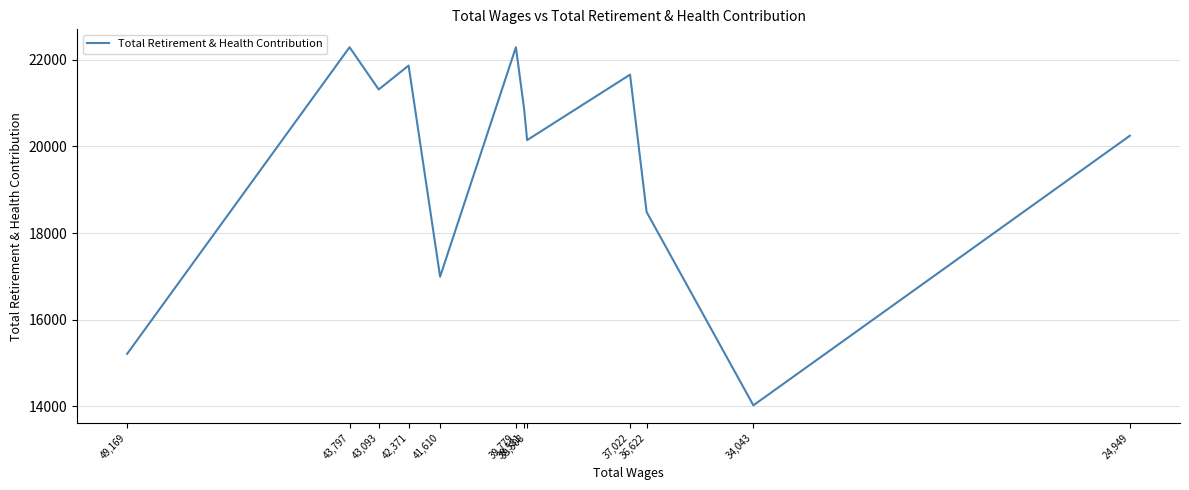

The value at 43,797 is 22290. True or false?

True